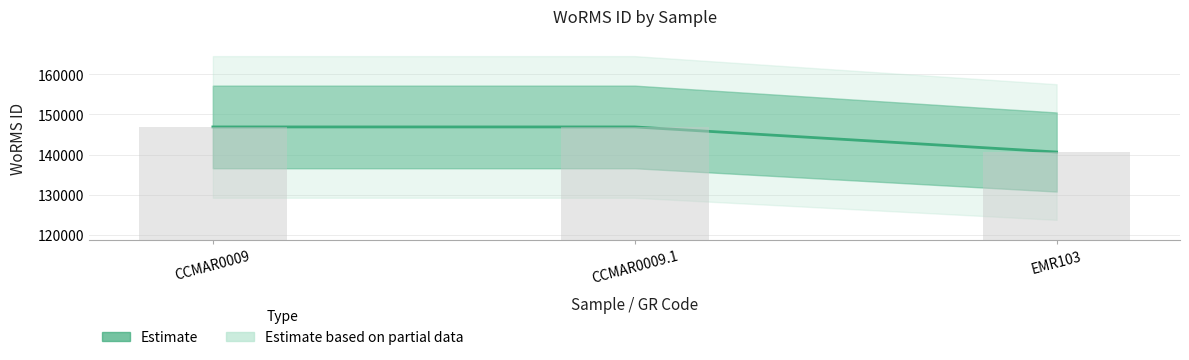

What is the greatest value displayed?

146900